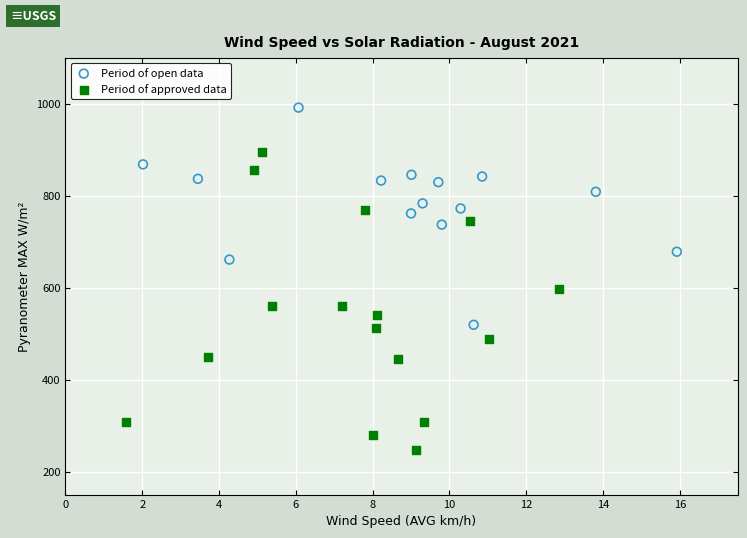

Which series has the largest Y range (max minus min)?

Period of approved data